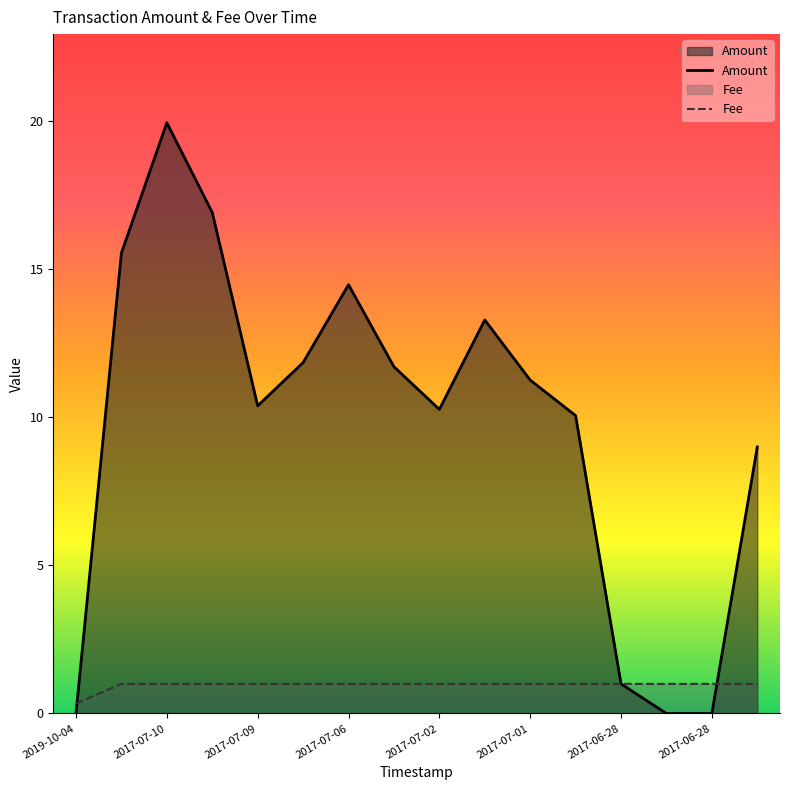

How many lines are shown in the chart?

2